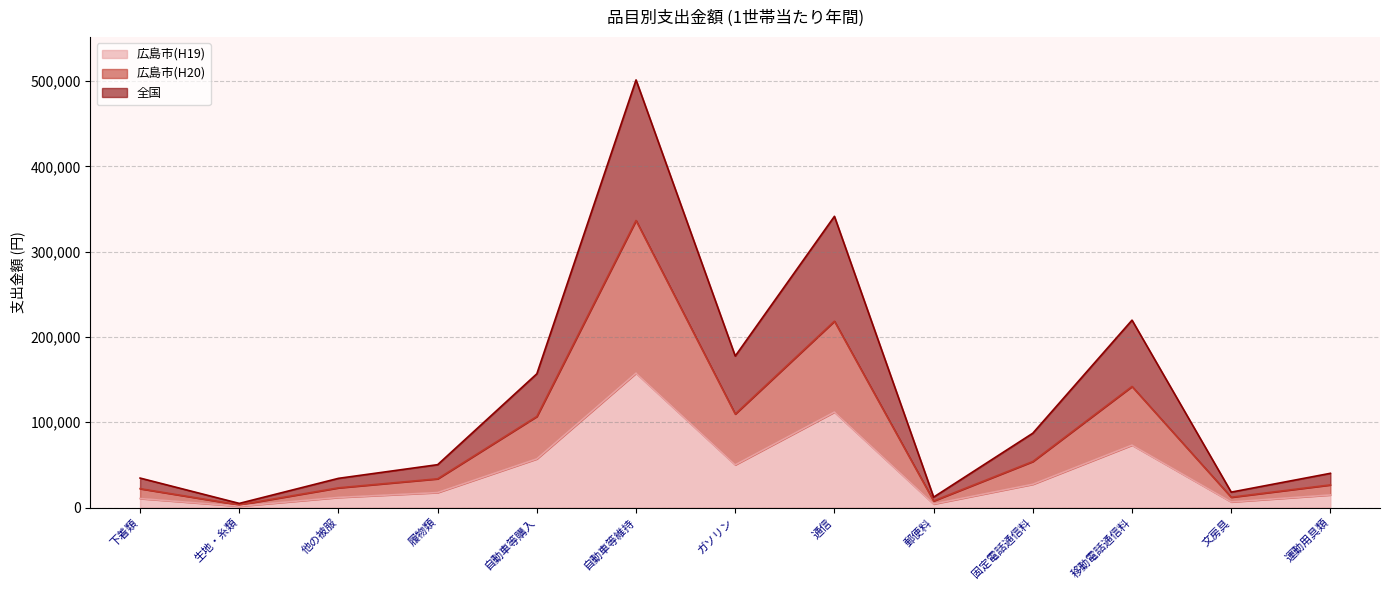

Is it true that 全国 equals 18055 at 文房具?

True